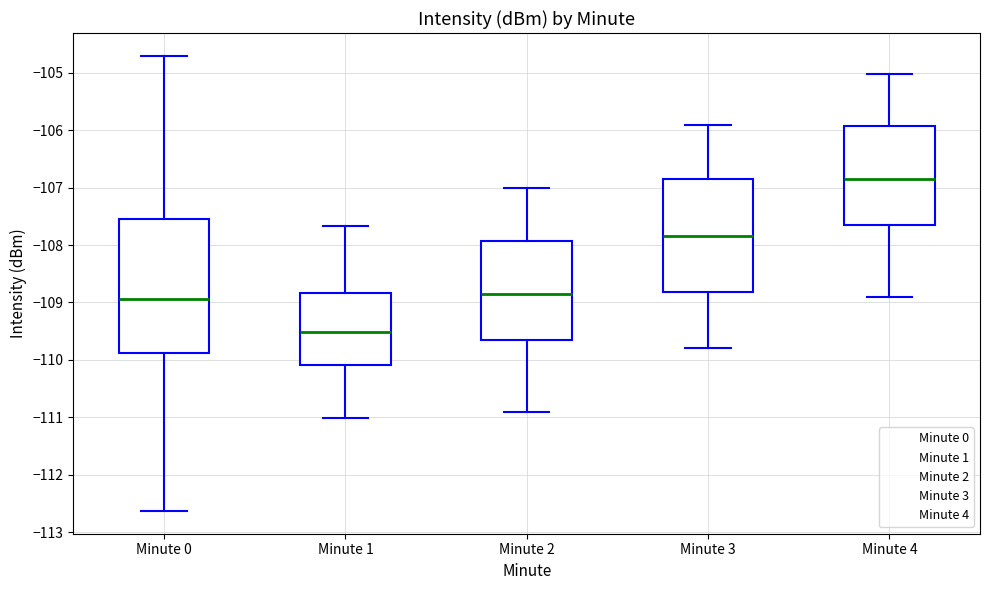

Where does the median line of the box for Minute 4 sit on the y-axis? The values are not printed on the chart, so give them approximately, as read against the axis.

-106.8